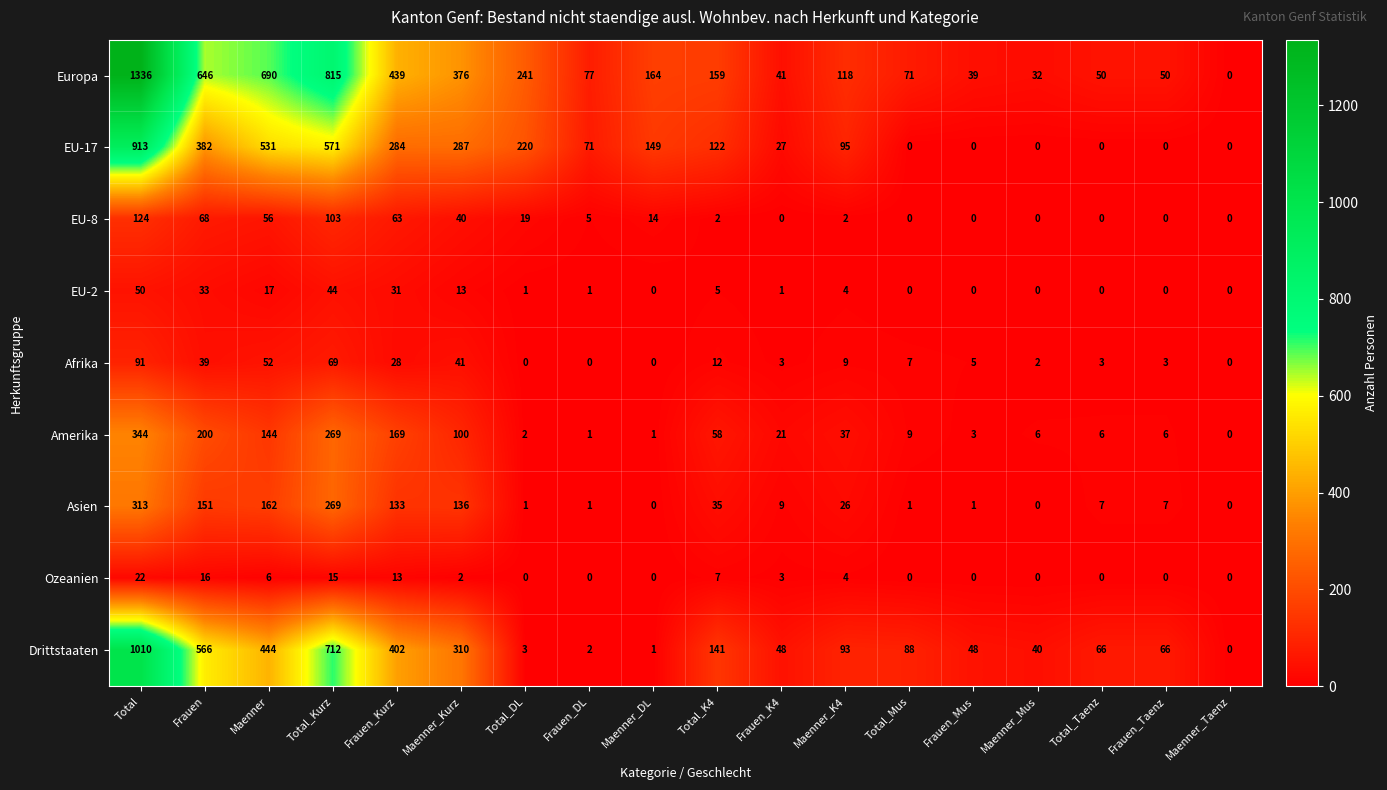

Which series changed the most between Frauen_Kurz and Frauen_Taenz?

Europa